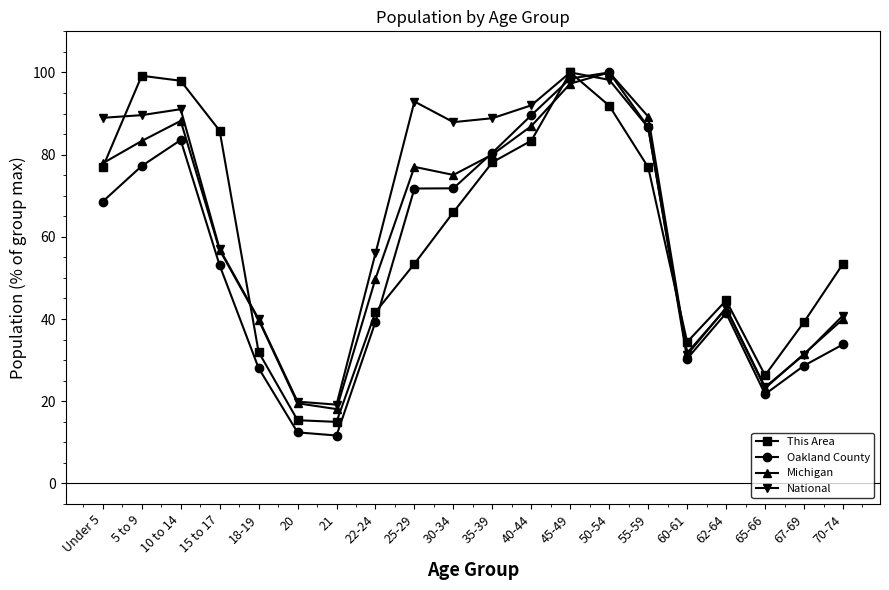

How many interior local valleys does the This Area series have?

3